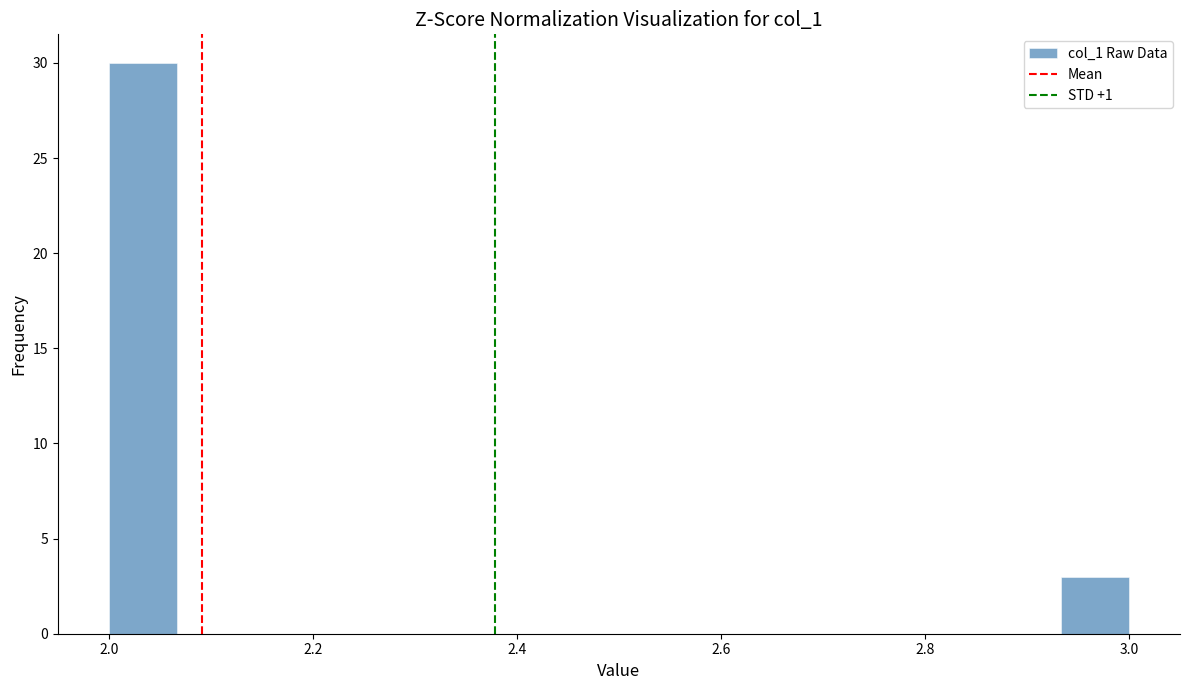

Around what value on the x-axis is the tallest bar? Give the approximate position of its centre, as read against the axis.

2.04